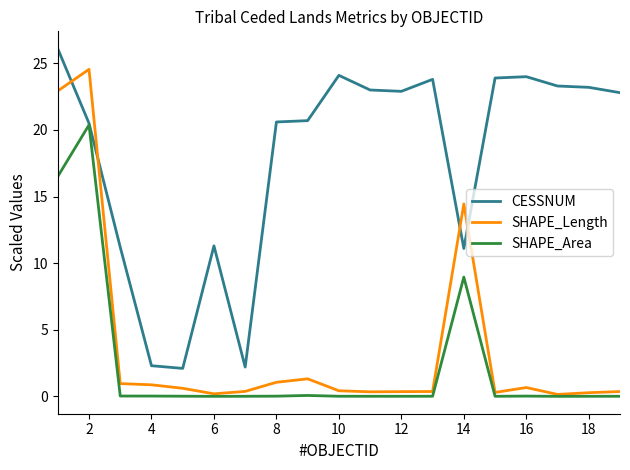

What are all the series names shown in the legend?

CESSNUM, SHAPE_Length, SHAPE_Area